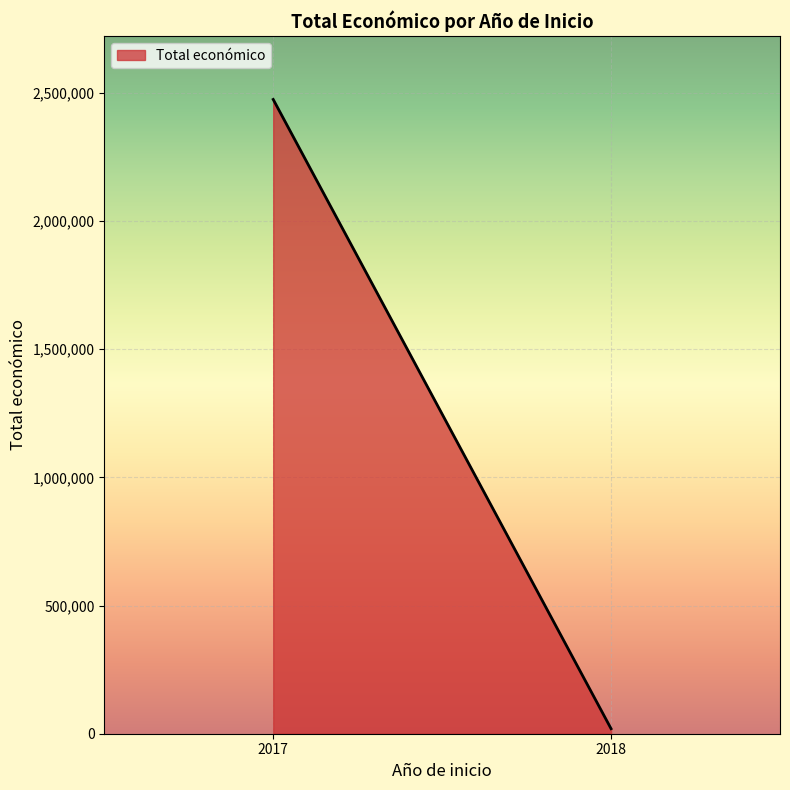

What is the average value?

1246525